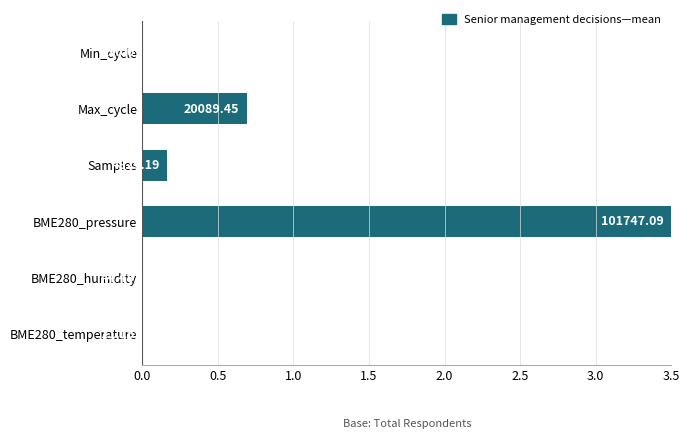

Are the bars horizontal?

Yes